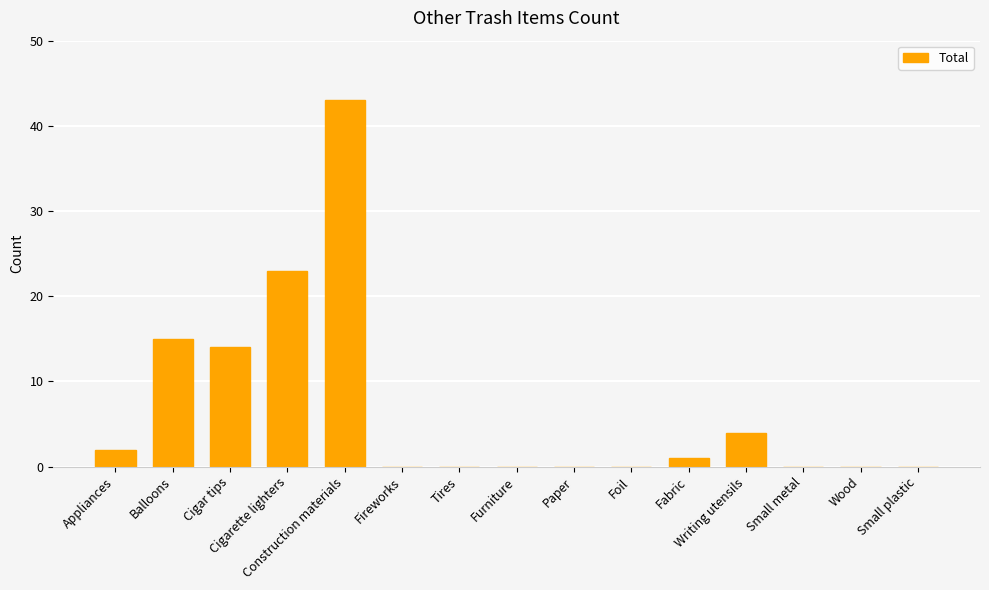

Are the bars horizontal?

No